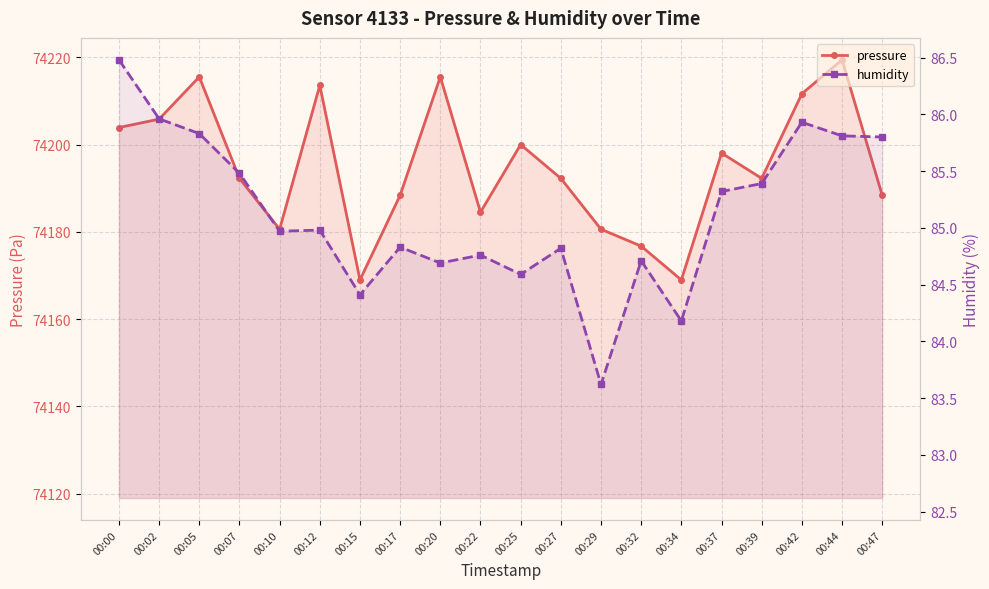

How many lines are shown in the chart?

2